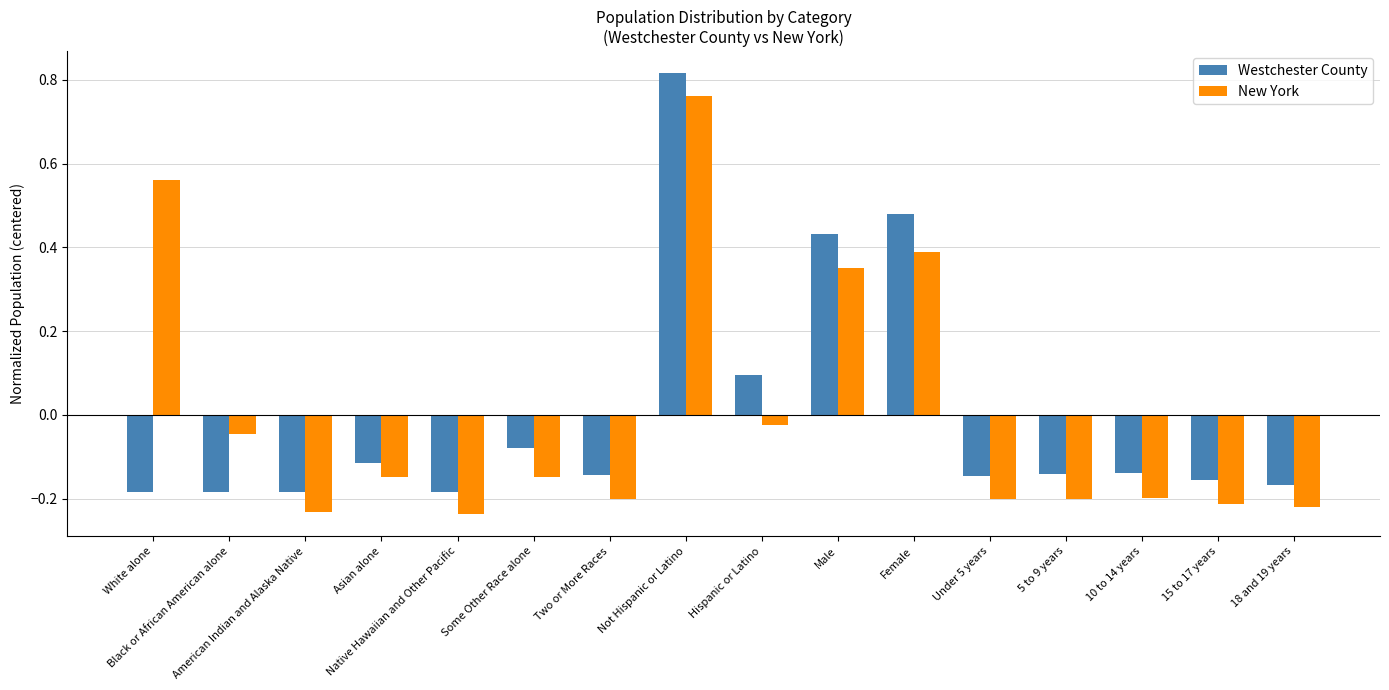

Are the bars horizontal?

No